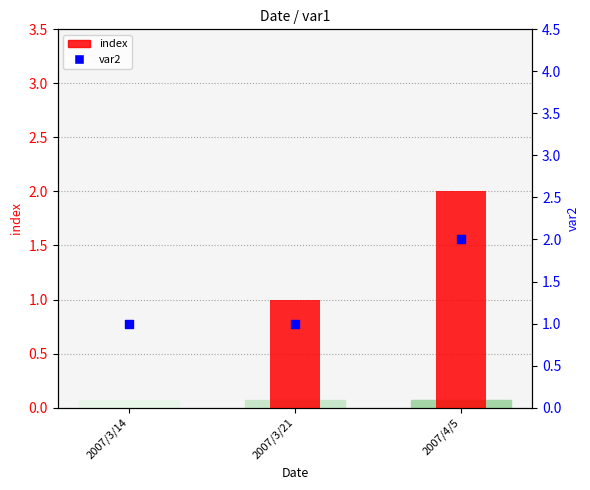

At how many categories does at least one series exceed 1?

1